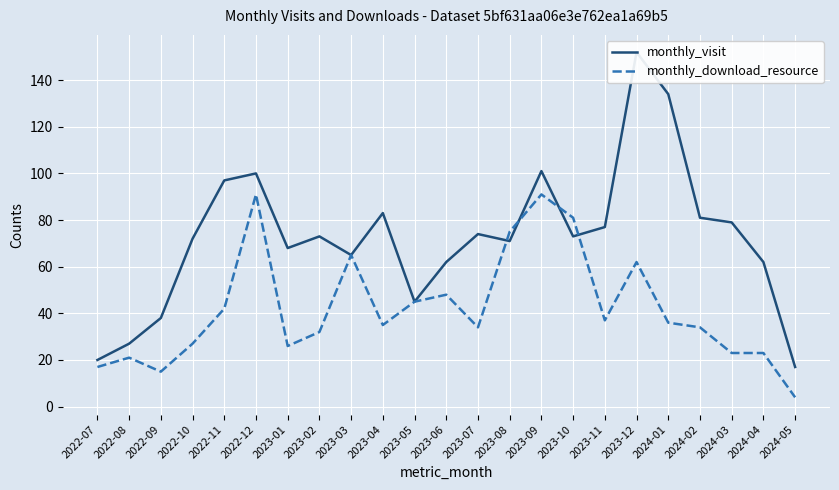

Which category has the lowest value across all series?

2024-05